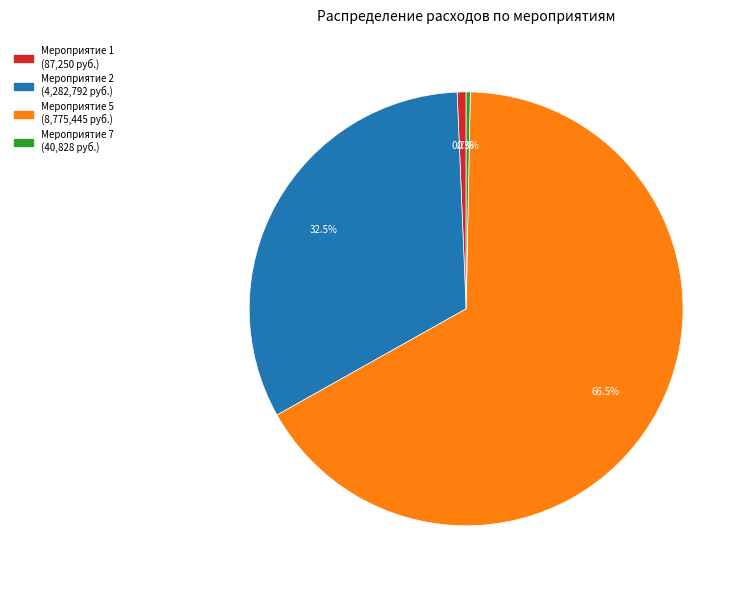

How many slices are in this pie chart?

4